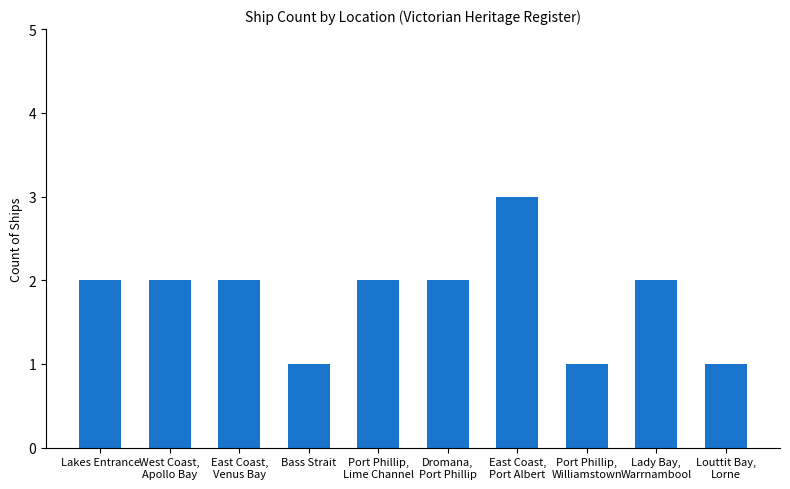

Count the values in the range 1 to 2.

9